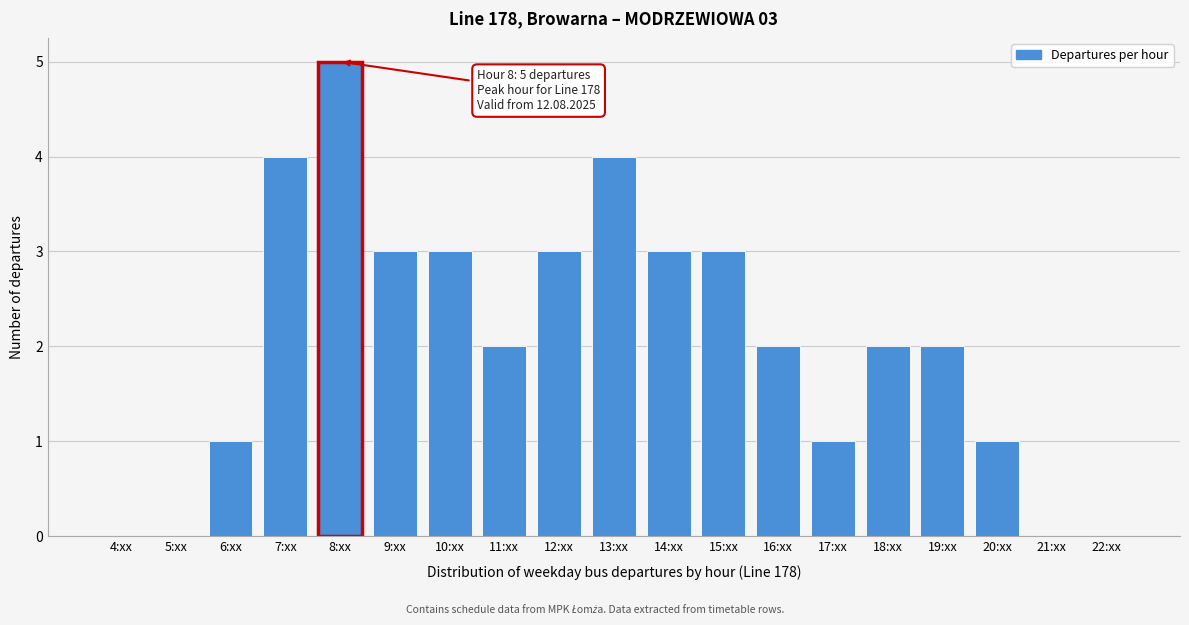

Reading left to right, what are all the values shown in this chart?

4:xx=0	5:xx=0	6:xx=1	7:xx=4	8:xx=5	9:xx=3	10:xx=3	11:xx=2	12:xx=3	13:xx=4	14:xx=3	15:xx=3	16:xx=2	17:xx=1	18:xx=2	19:xx=2	20:xx=1	21:xx=0	22:xx=0